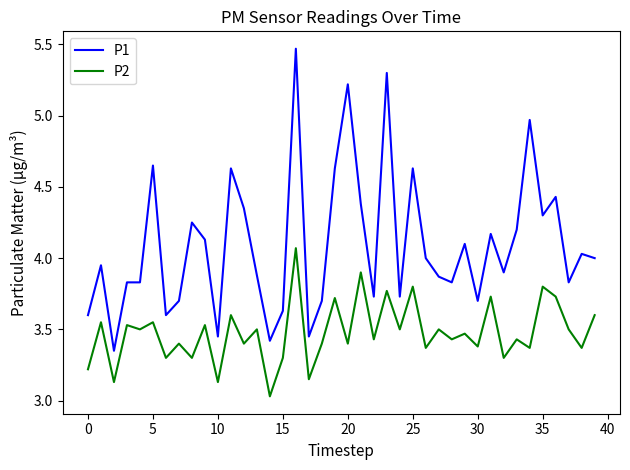

True or false: P1 and P2 cross at least once.

False